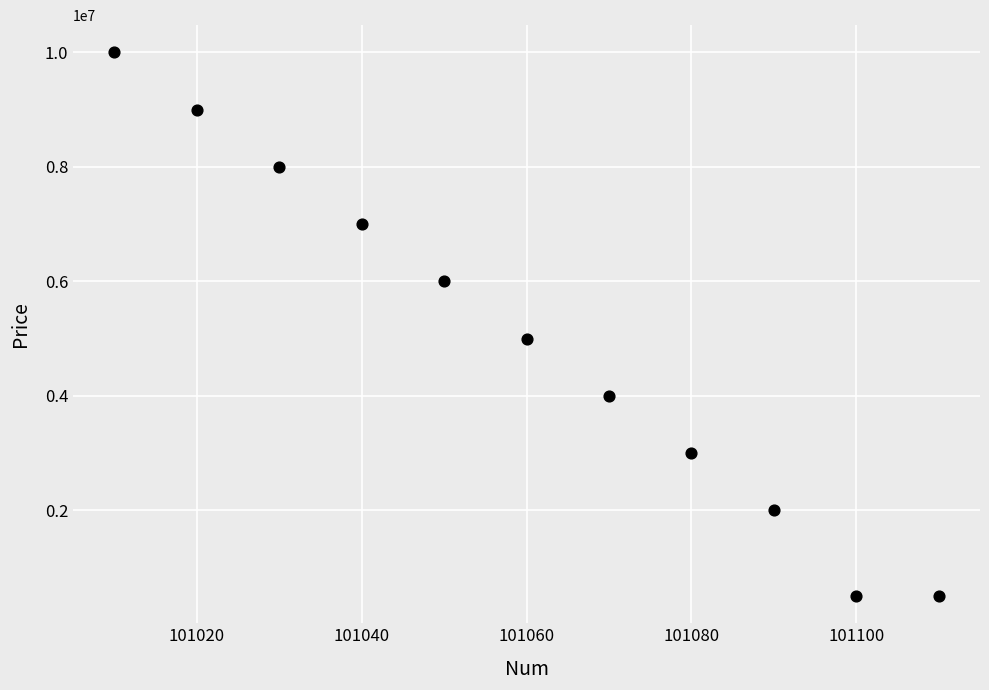

What is the average Y value?

5000000